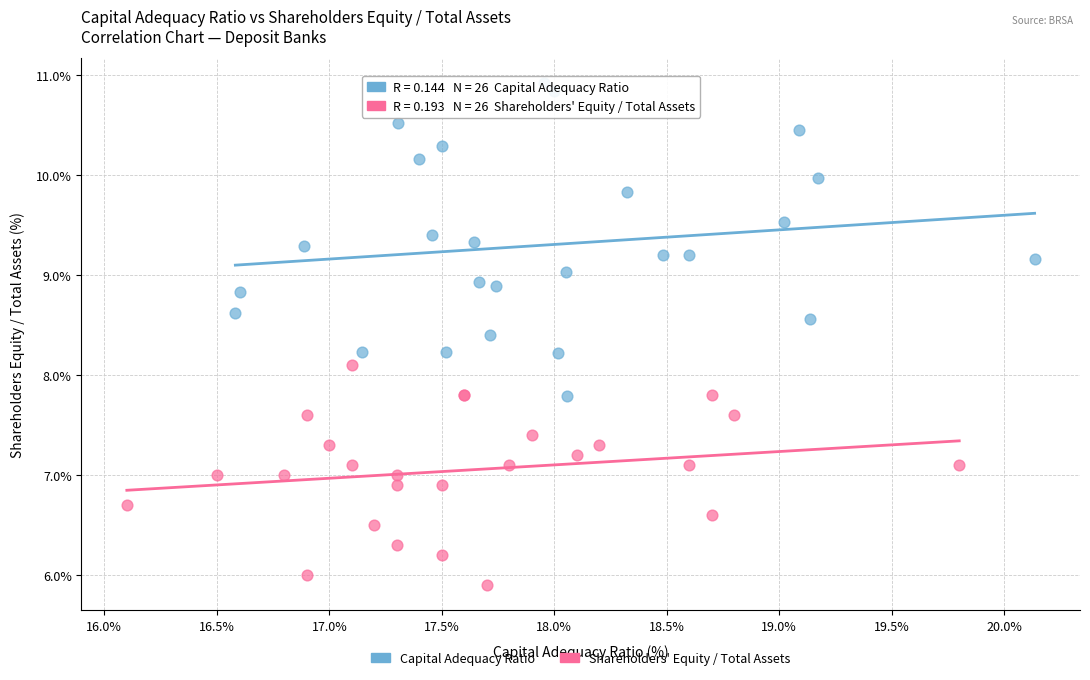

Which series has the largest Y range (max minus min)?

Capital Adequacy Ratio